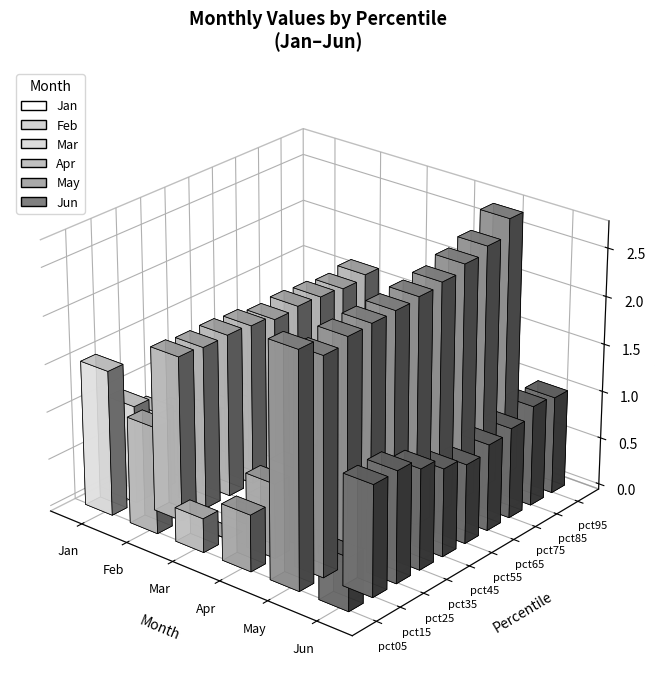

What is the spread (max minus min) of values at pct55?

2.2